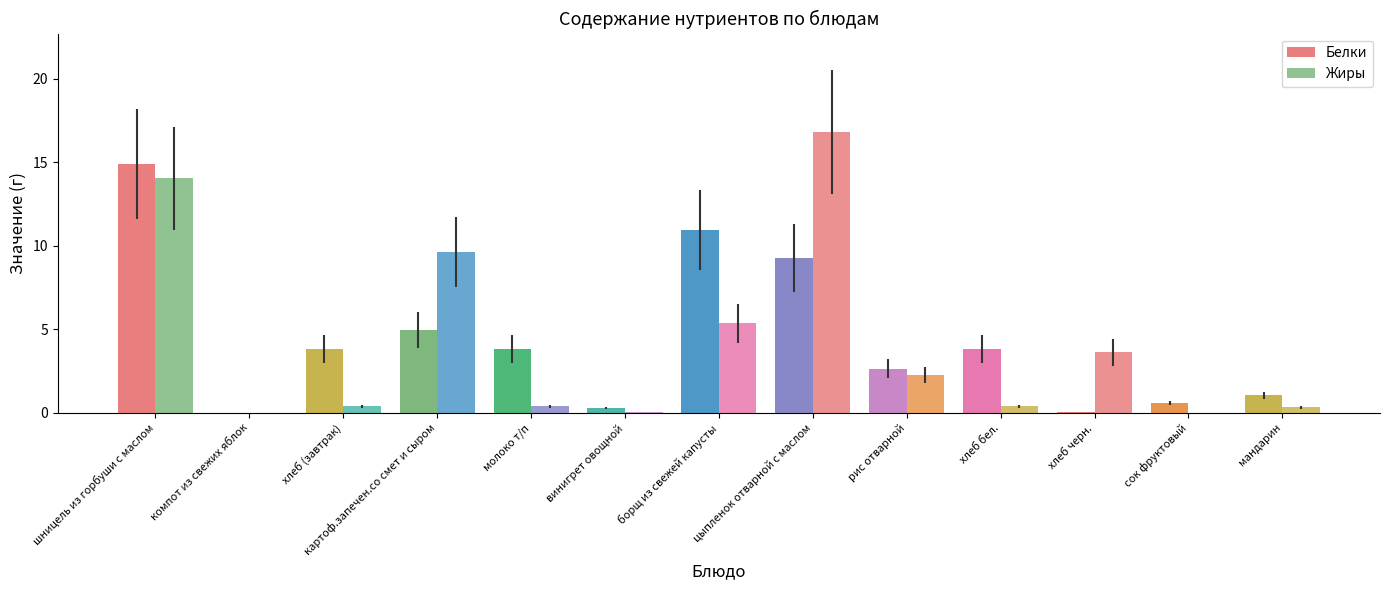

Which has a higher value, молоко т/п or картоф.запечен.со смет и сыром?

картоф.запечен.со смет и сыром